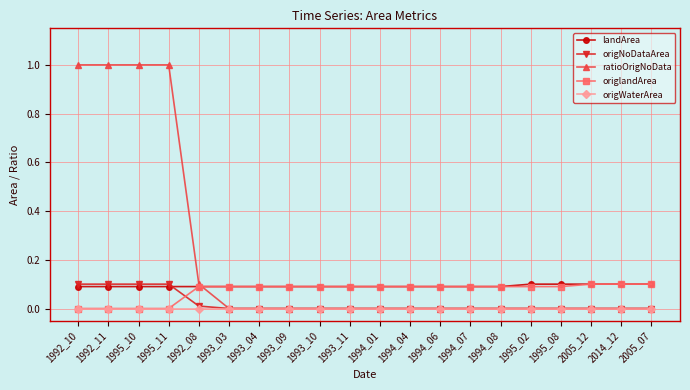

What are all the series names shown in the legend?

landArea, origNoDataArea, ratioOrigNoData, origlandArea, origWaterArea